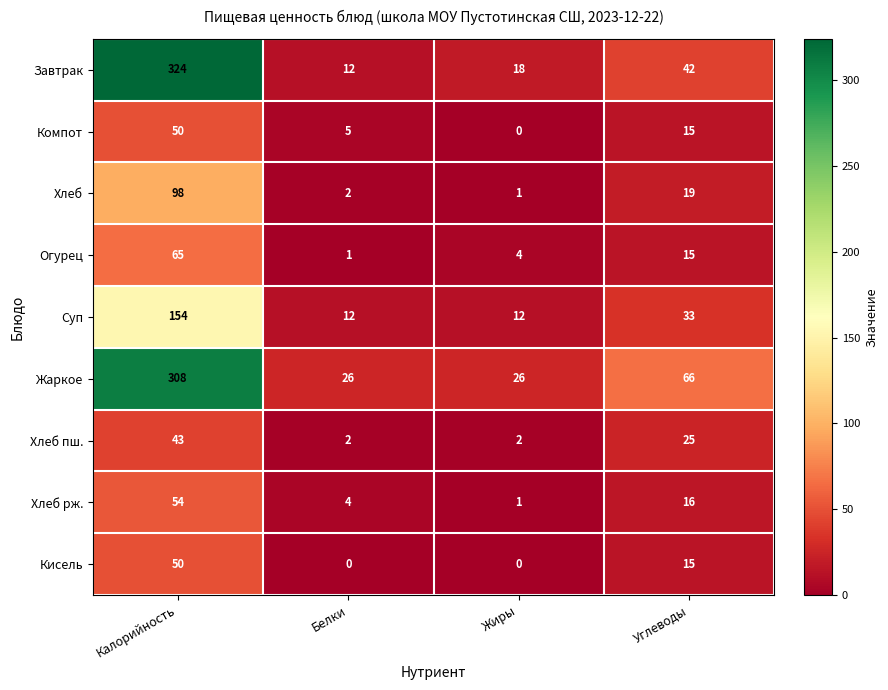

Count the number of data series in this chart.

9